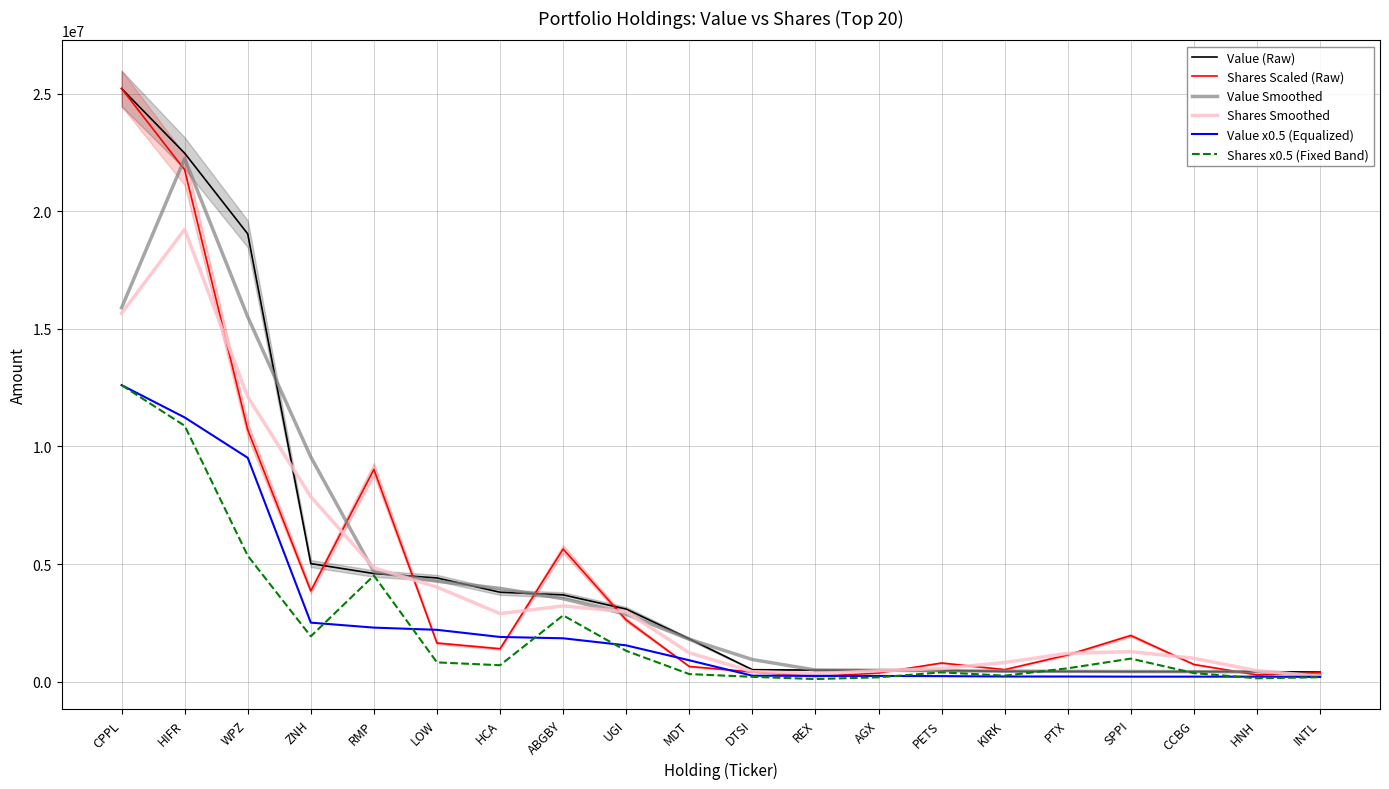

At which category is the sum across all series the highest?

HIFR